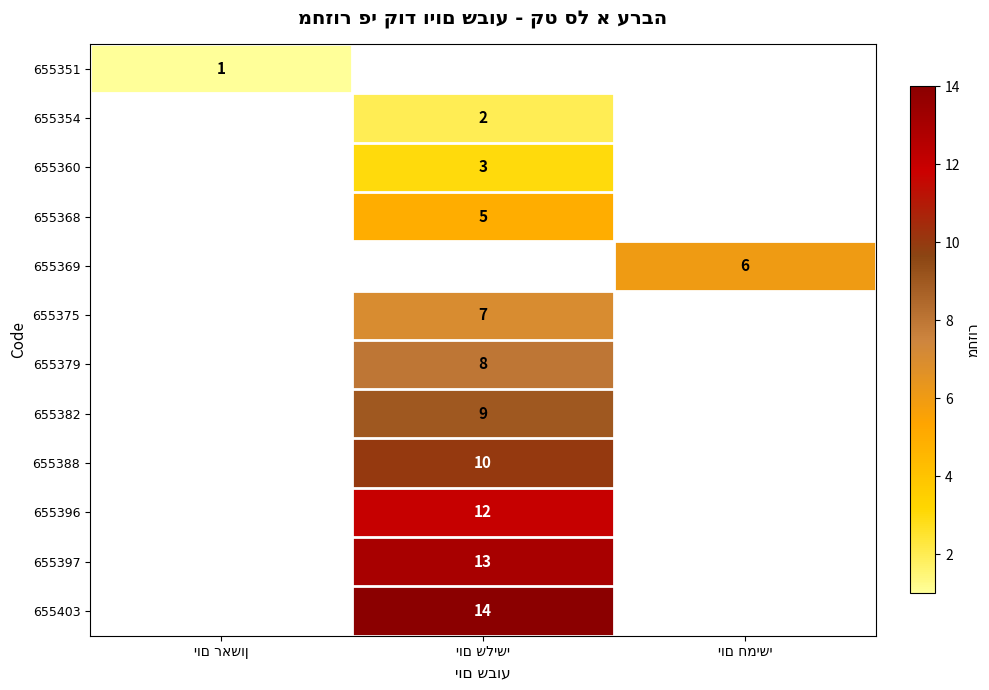

How many positive values does the 655397 series have?

1